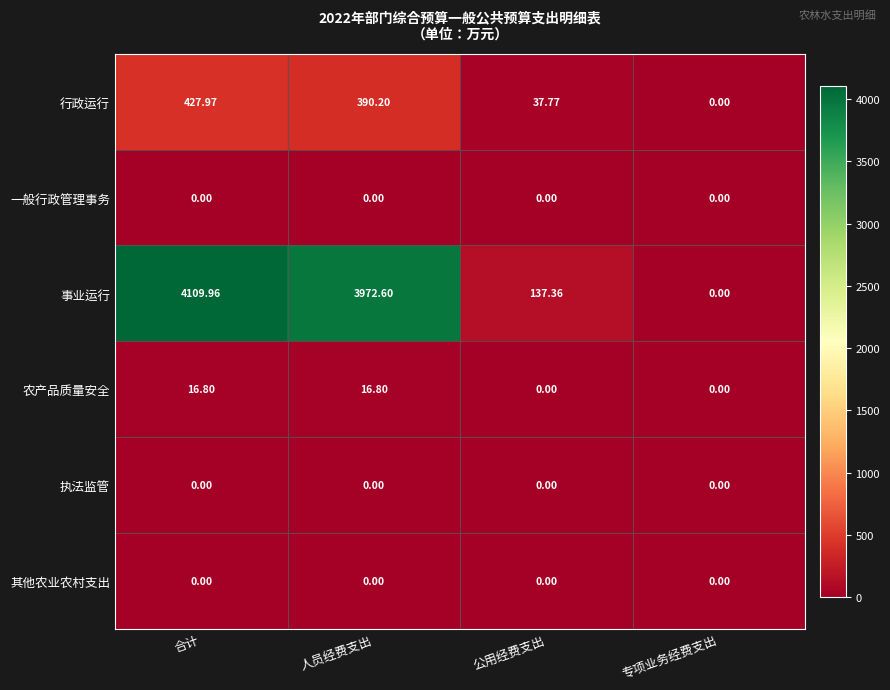

What is the greatest value displayed?

4110.0